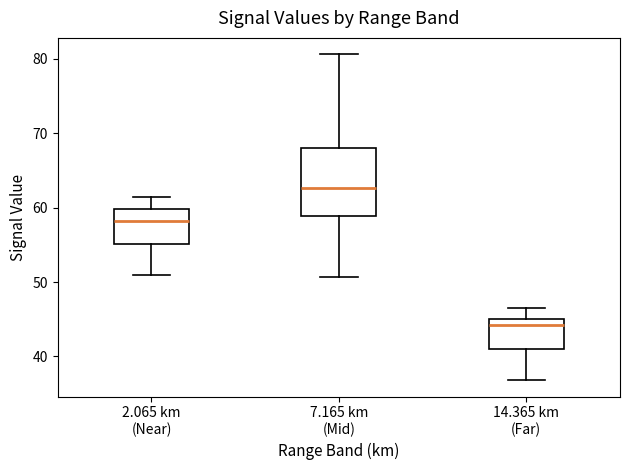

Where is the lower edge of the box for 7.165 km (Mid) on the y-axis? The values are not printed on the chart, so give them approximately, as read against the axis.

59